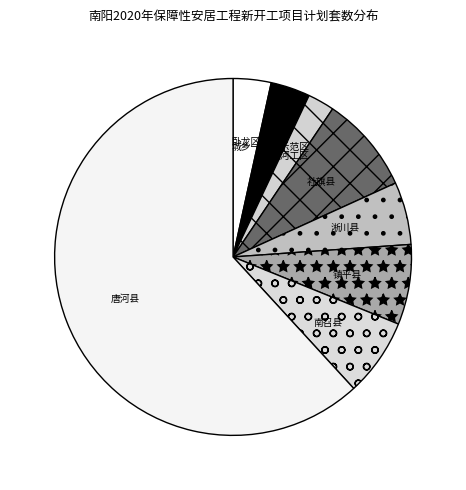

The 社旗县 slice represents 1% of the pie. True or false?

False